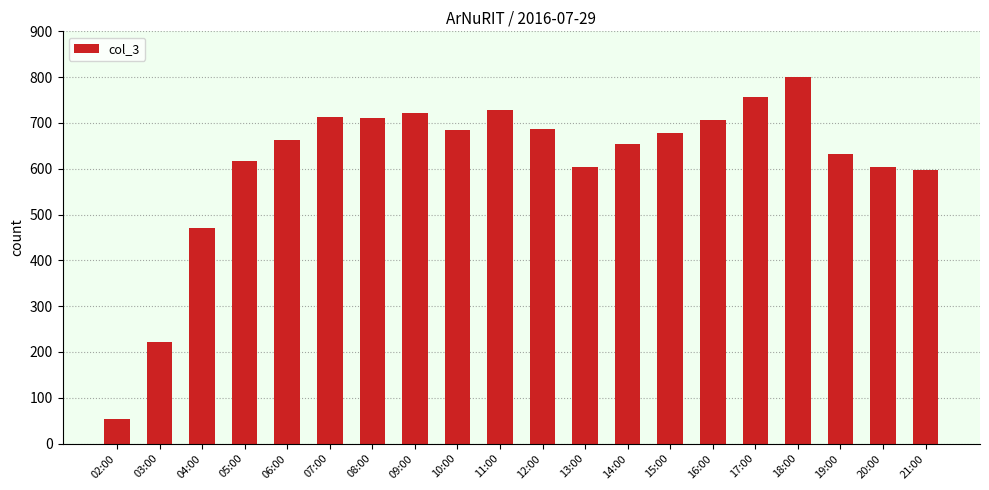

The chart shows a value of 381 at 08:00. True or false?

False